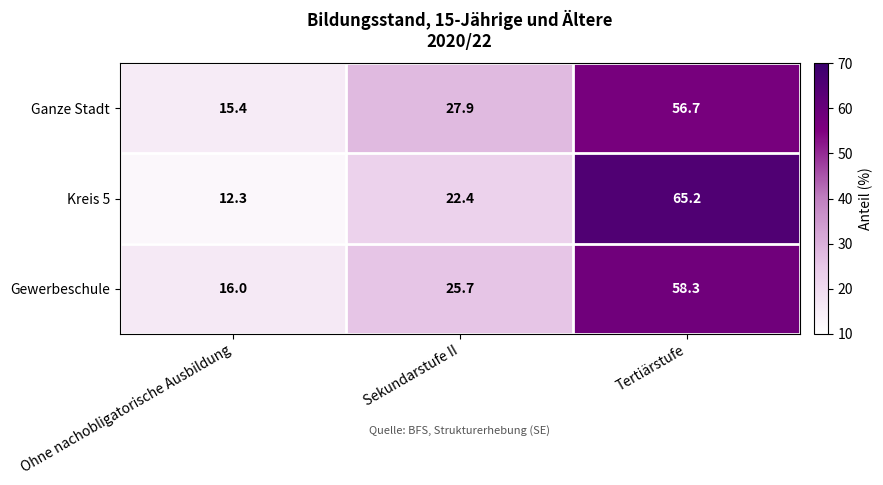

Which series has the widest spread of values?

Kreis 5